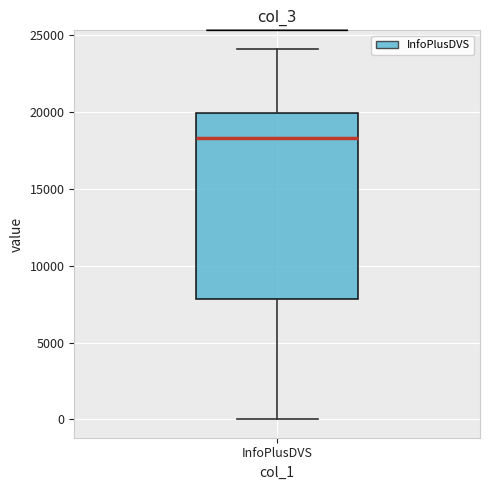

Transcribe this box plot: give where the median line is, the range the box spans, and where the two whiskers end, as read against the y-axis. The values are not printed on the chart, so give them approximately, as read against the axis.

median 18500, box 8000 to 20000, whiskers 0 to 24000